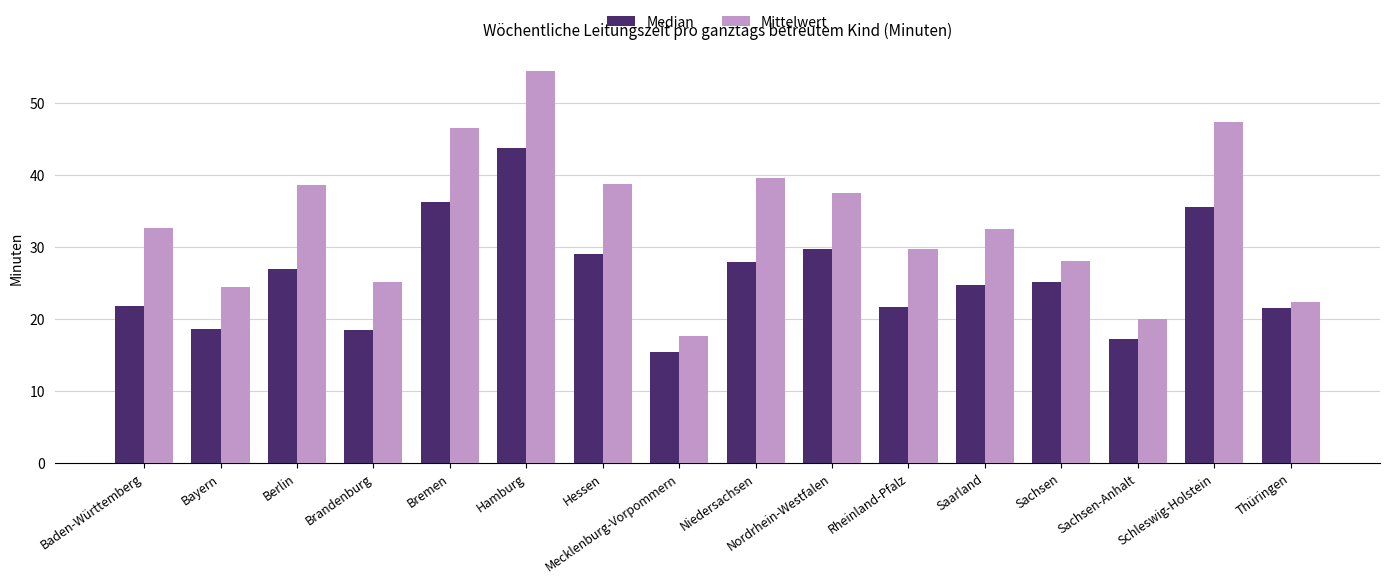

What is the spread (max minus min) of values at Sachsen-Anhalt?

2.8